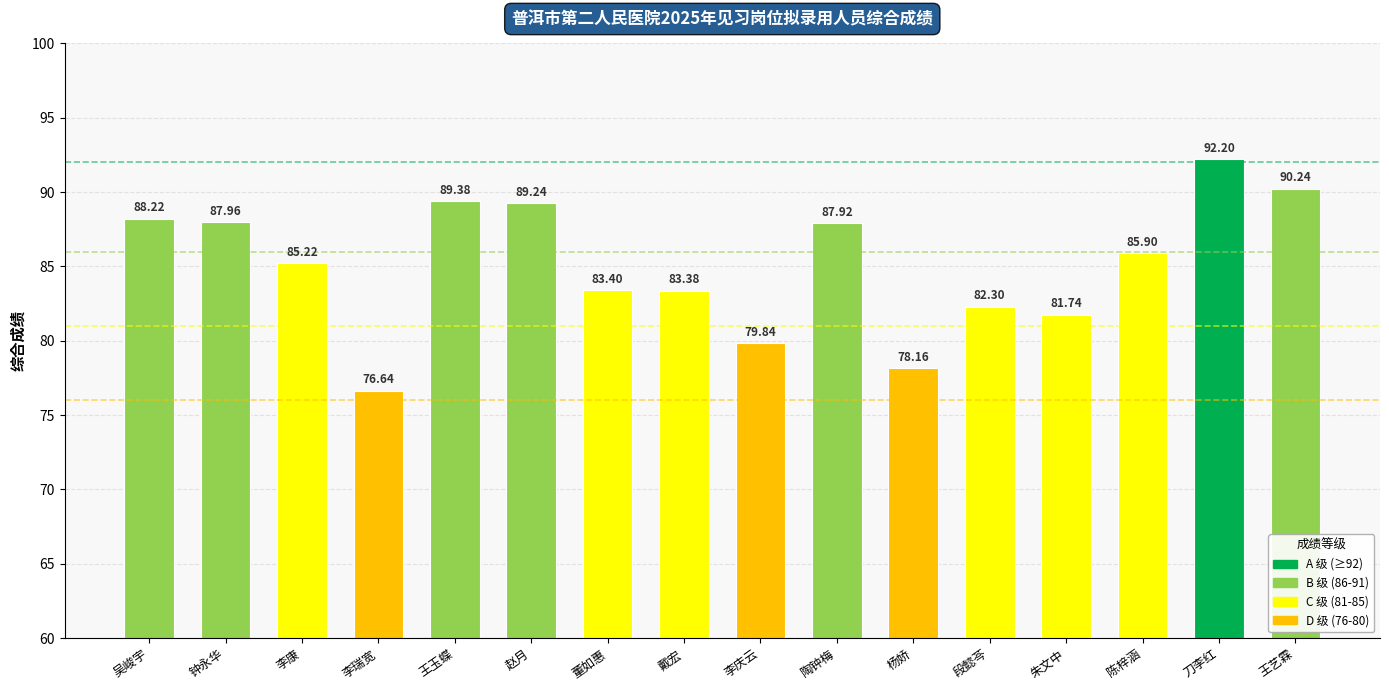

What is the change in value from 李康 to 朱文中?

-3.5